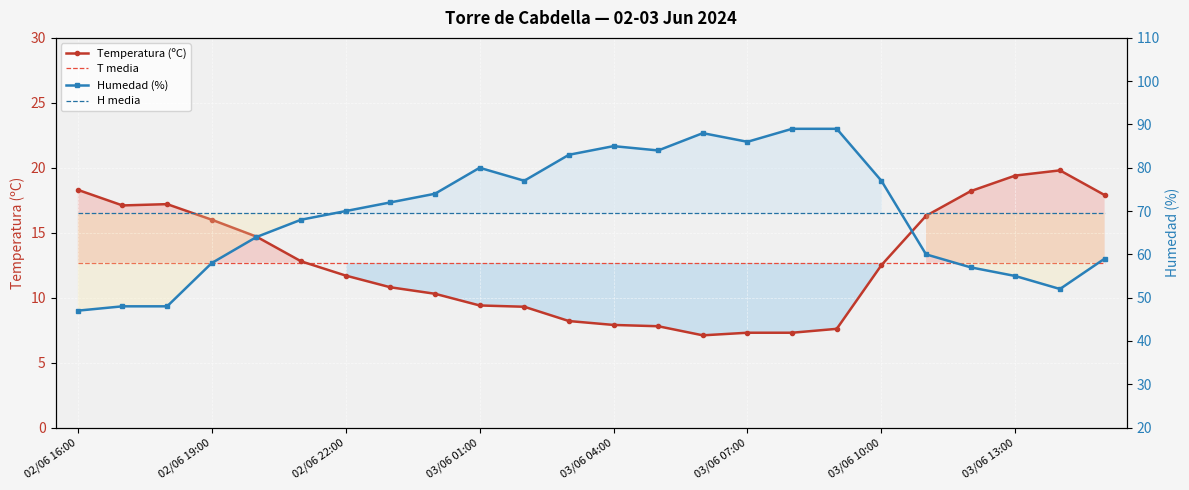

How many interior local valleys does the Humedad (%) series have?

4